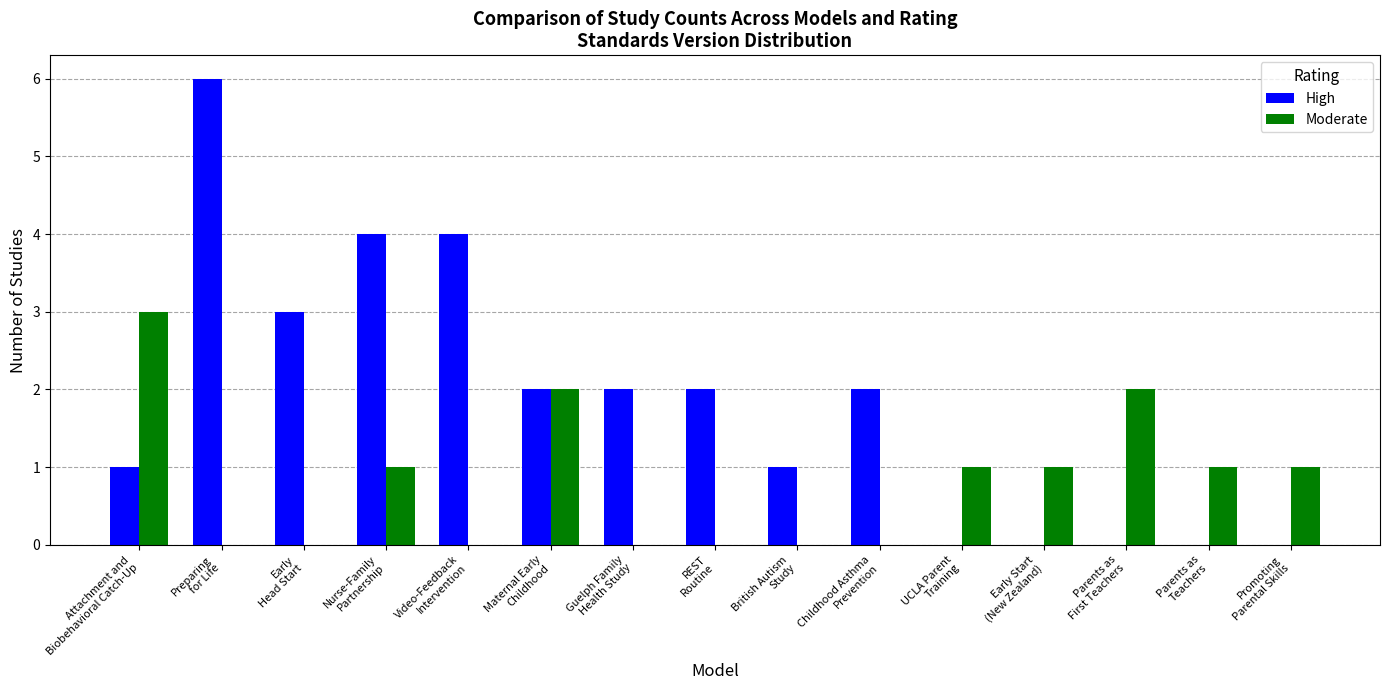

What is the sum of all High values?

27